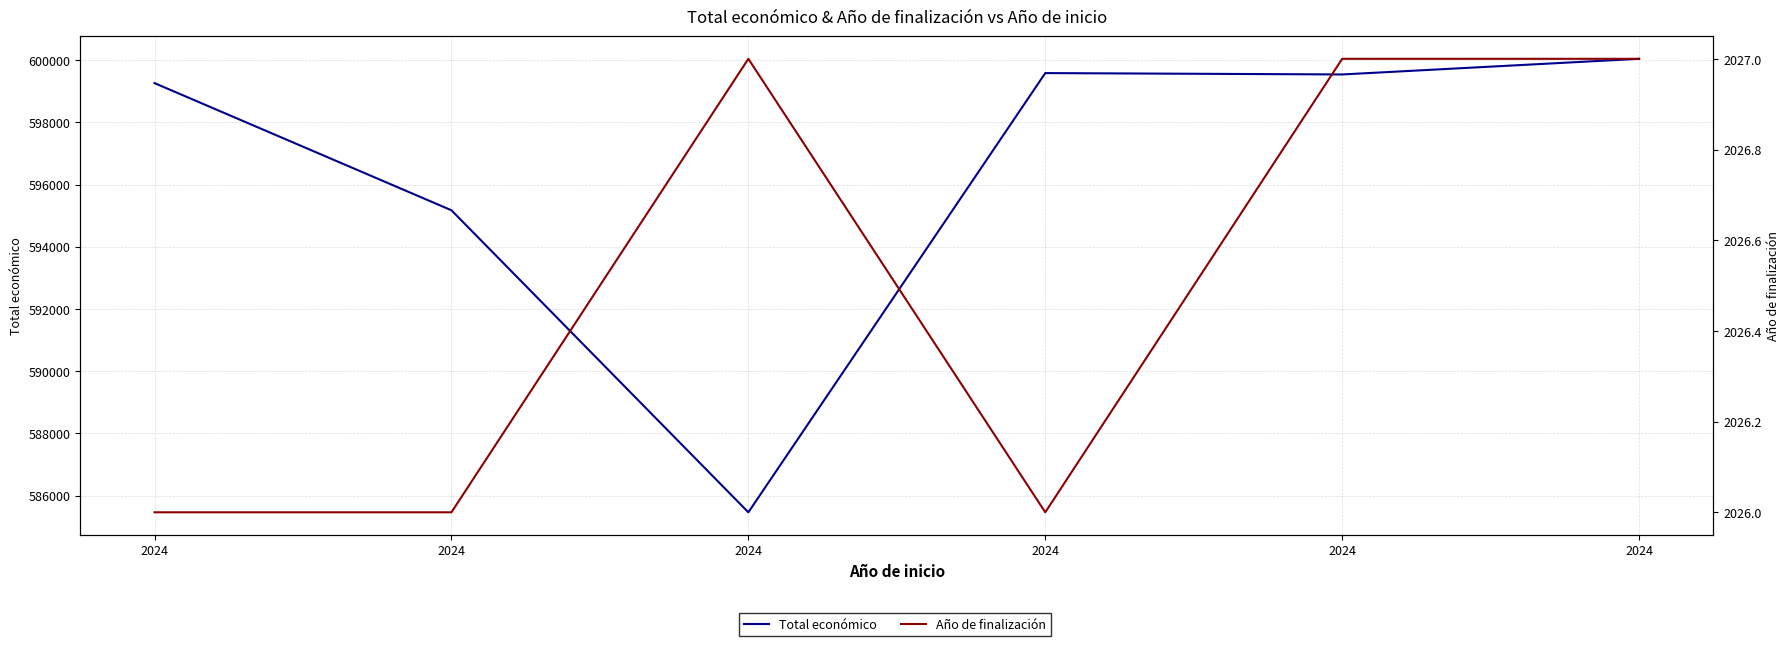

True or false: Año de finalización and Total económico intersect in this chart.

False